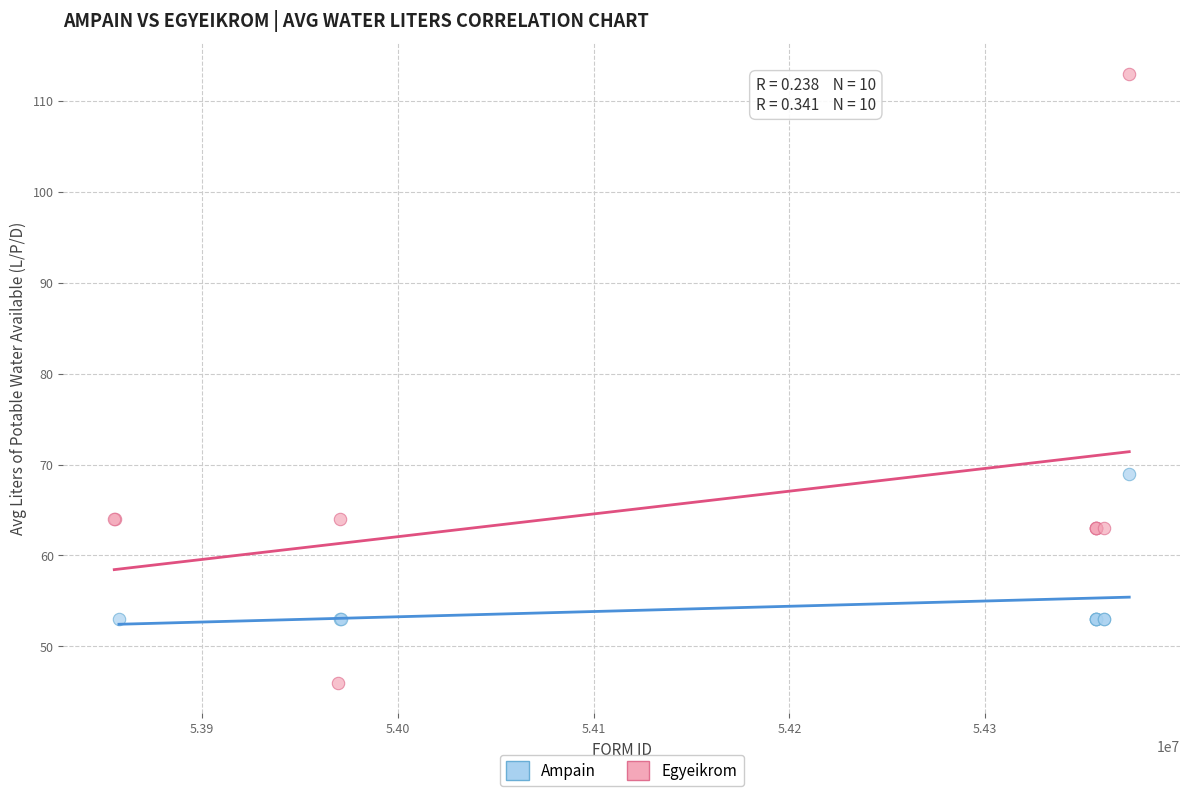

Which series has the largest Y range (max minus min)?

Egyeikrom